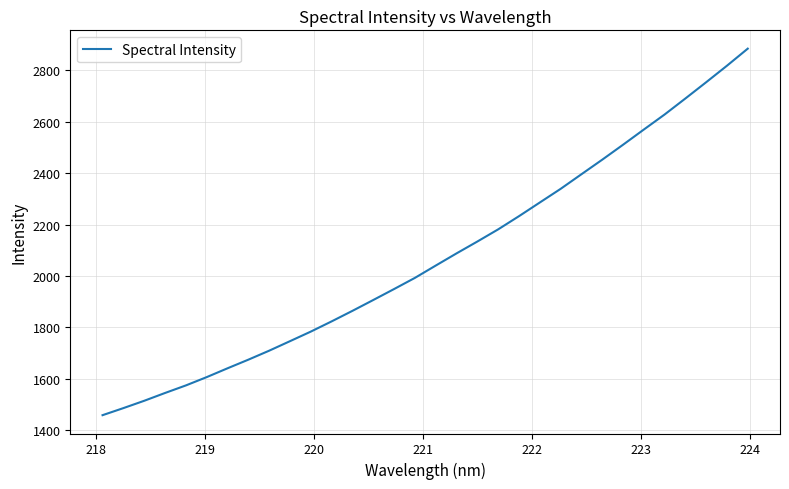

What is the smallest value displayed?

1458.8